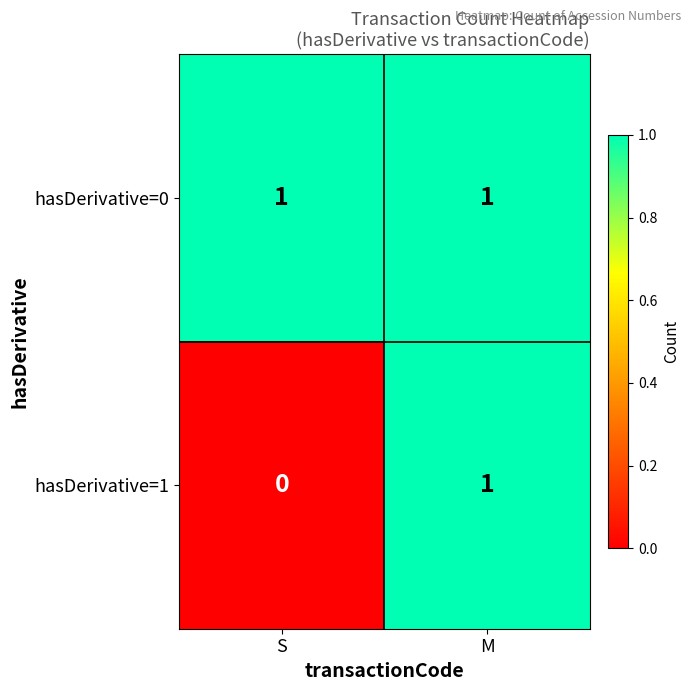

Rank the series at S from highest to lowest value.

hasDerivative=0, hasDerivative=1